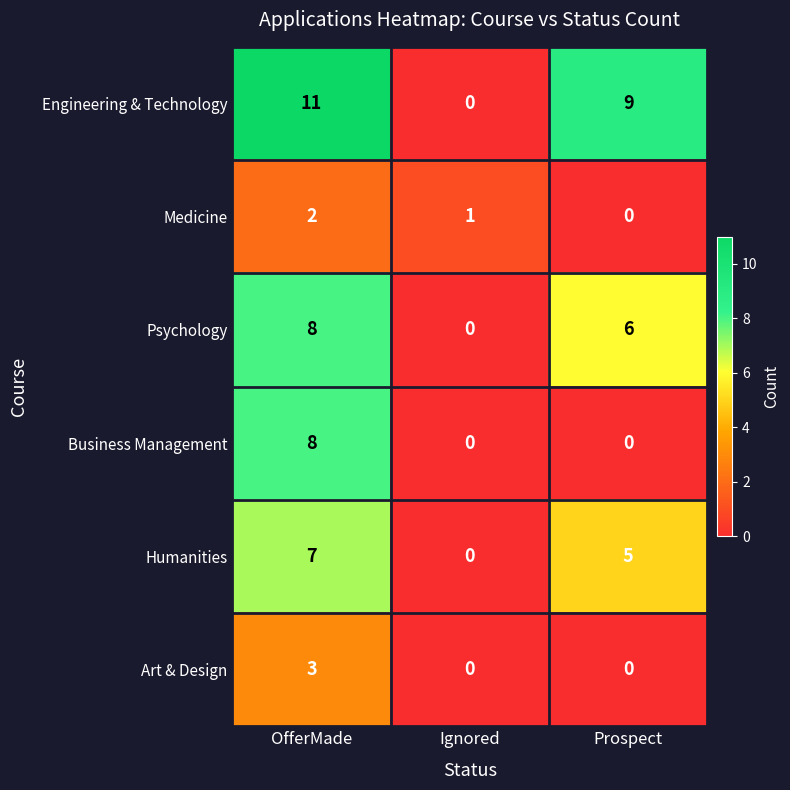

Where is Humanities nearest to the value 3?

Prospect